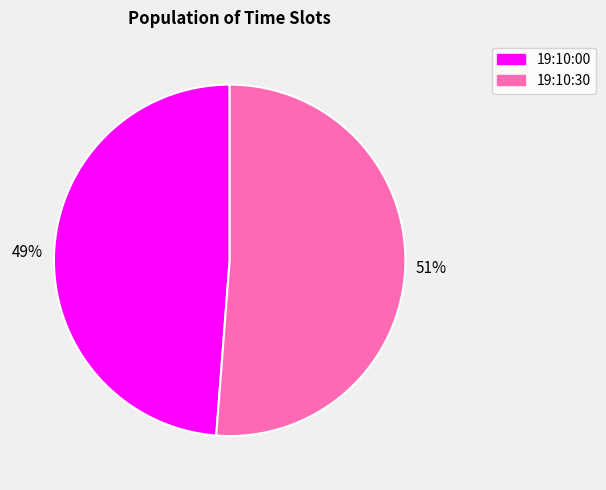

How many slices are in this pie chart?

2